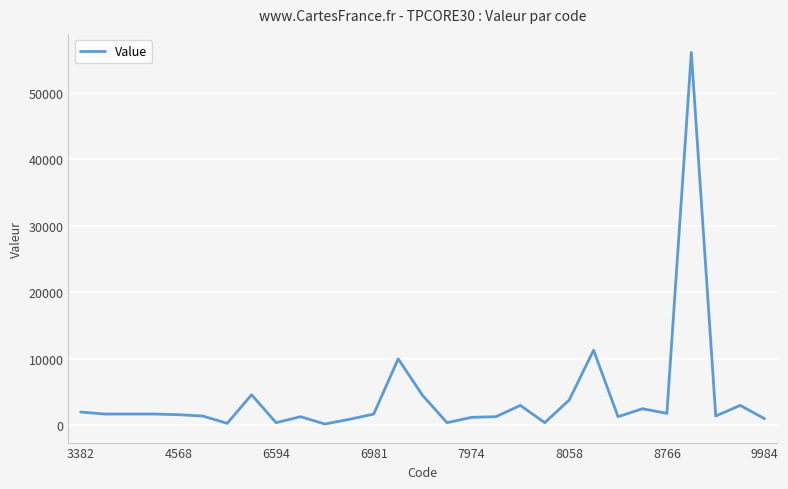

What is the maximum value shown in the chart?

56100